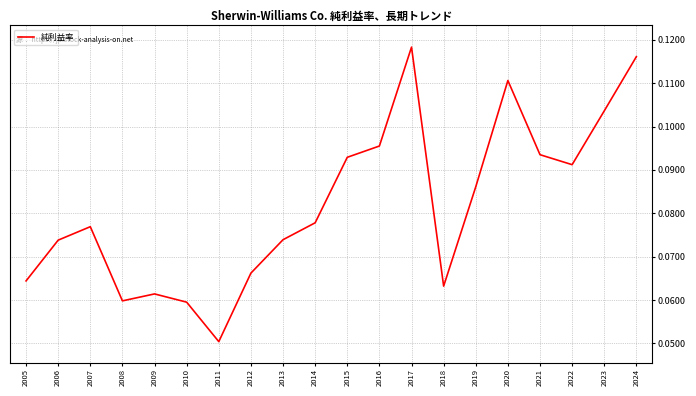

True or false: there are more than 2 points higher than both neighbors.

True